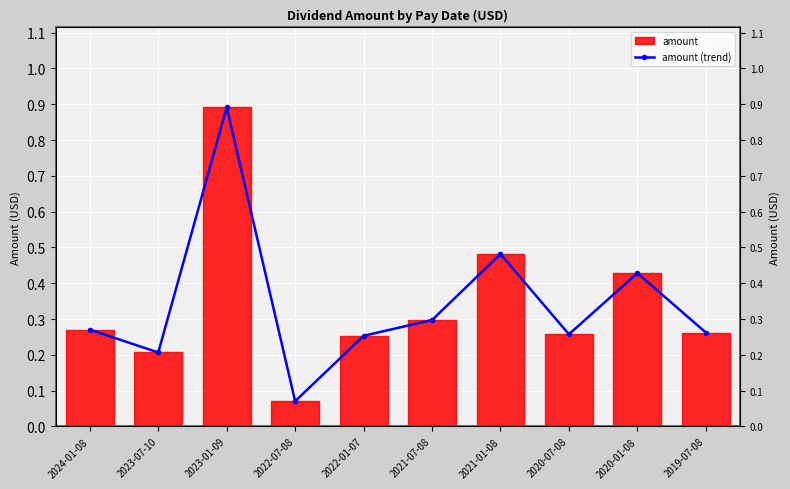

List the labels in order of value, smallest first.

2022-07-08, 2023-07-10, 2022-01-07, 2020-07-08, 2019-07-08, 2024-01-08, 2021-07-08, 2020-01-08, 2021-01-08, 2023-01-09